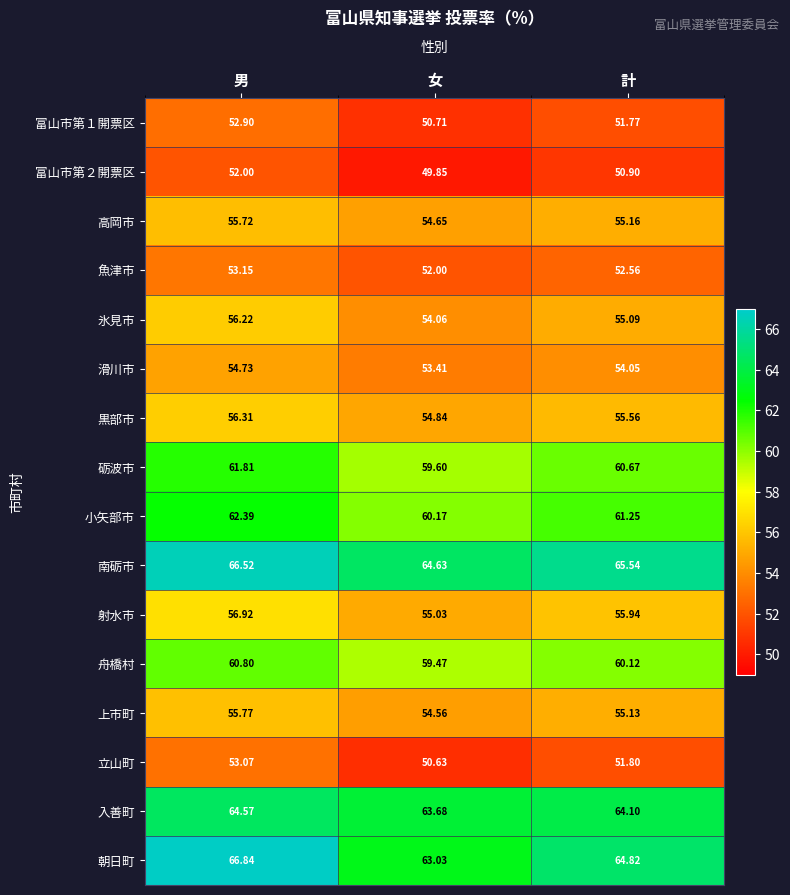

Which series changed the most between 男 and 女?

朝日町